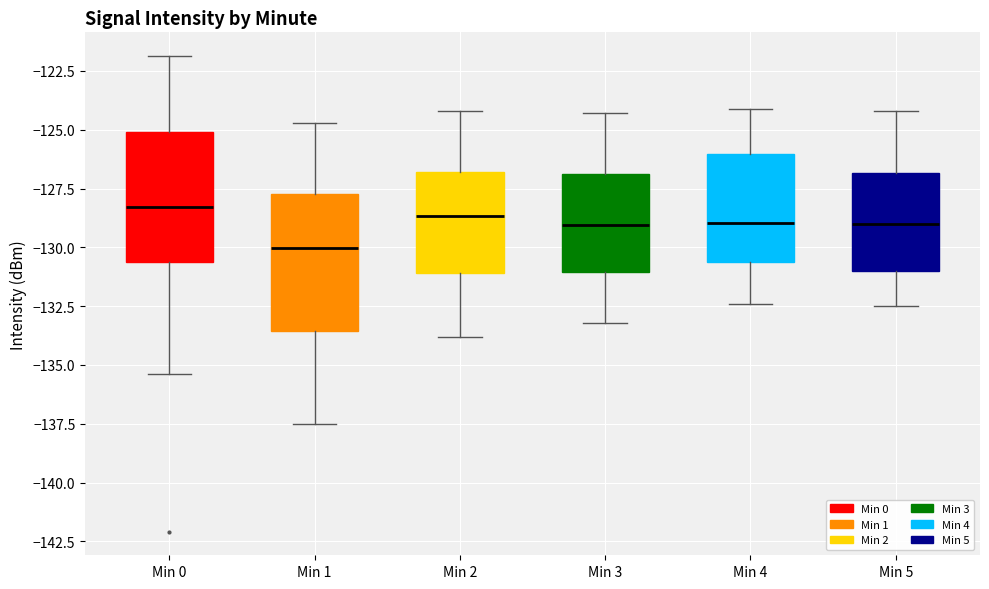

Which box's median line is the lowest?

Min 1